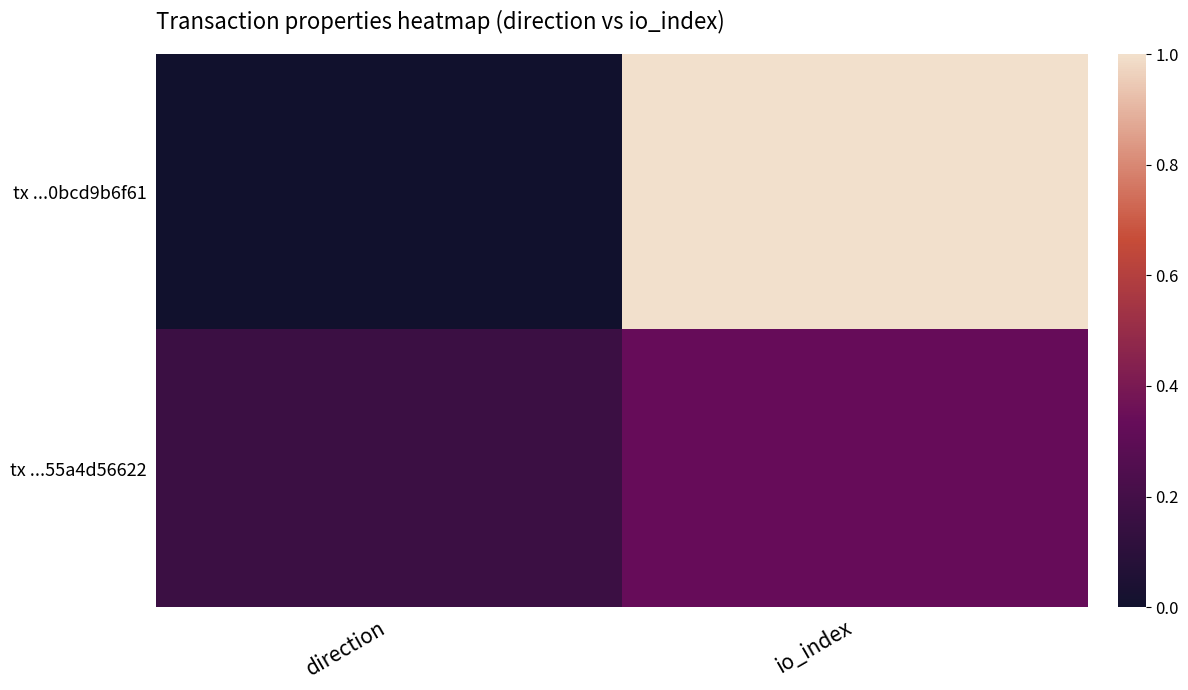

Rank the series at io_index from highest to lowest value.

tx ...0bcd9b6f61, tx ...55a4d56622